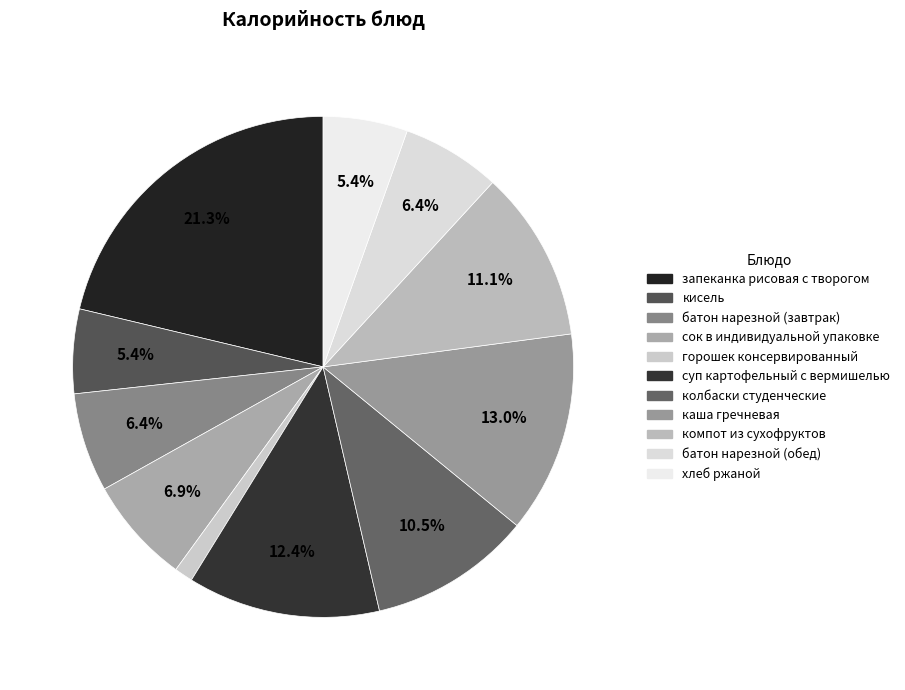

Between колбаски студенческие and компот из сухофруктов, which is larger?

компот из сухофруктов